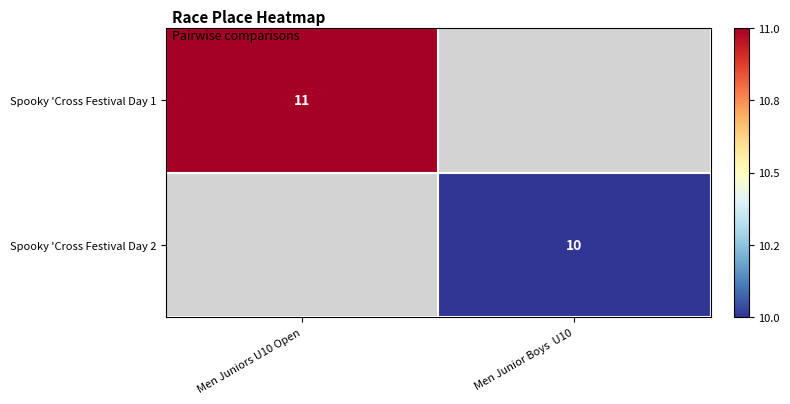

What is the greatest value displayed?

11.0